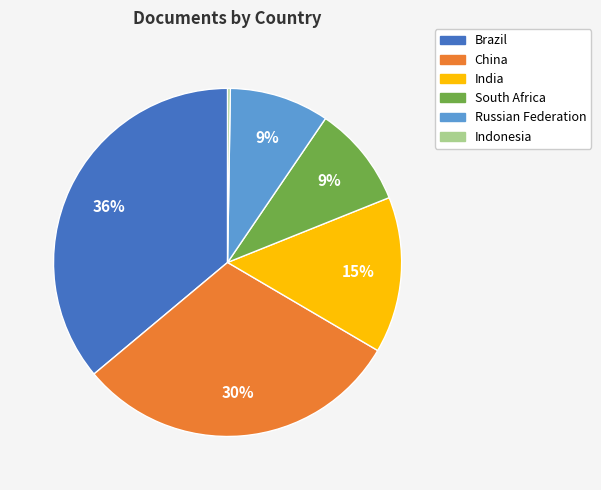

What percentage is the Russian Federation slice, to the nearest percent?

9%